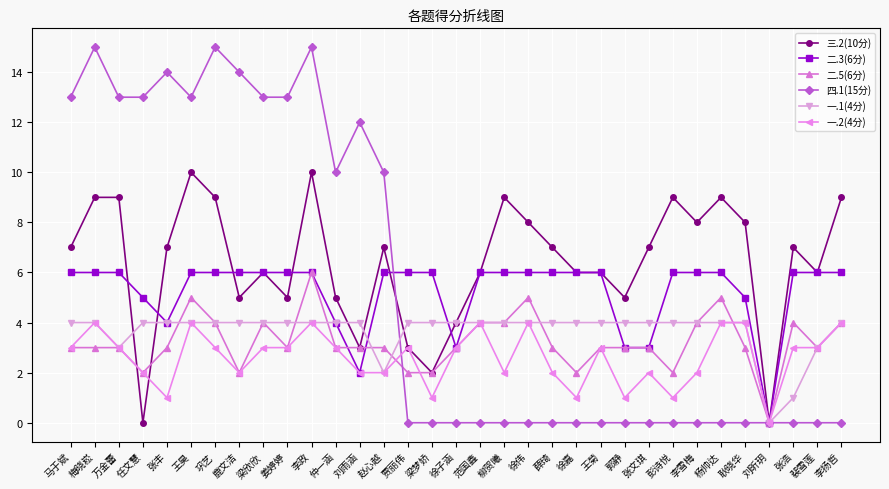

Is the value of 三.2(10分) at 贾丽伟 greater than the value of 一.2(4分) at 赵心越?

Yes